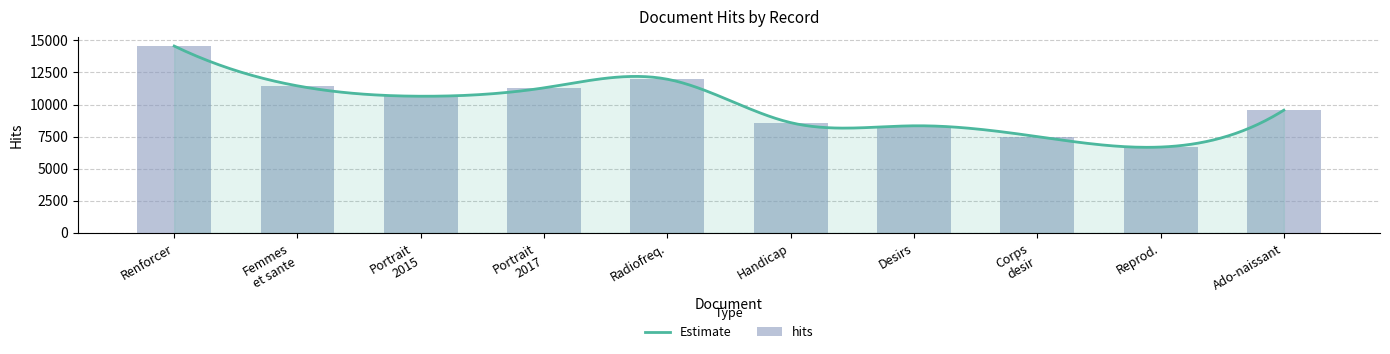

Reading right to left, what are all the values shown in this chart?

9561	6684	7500	8342	8590	11973	11302	10648	11456	14561